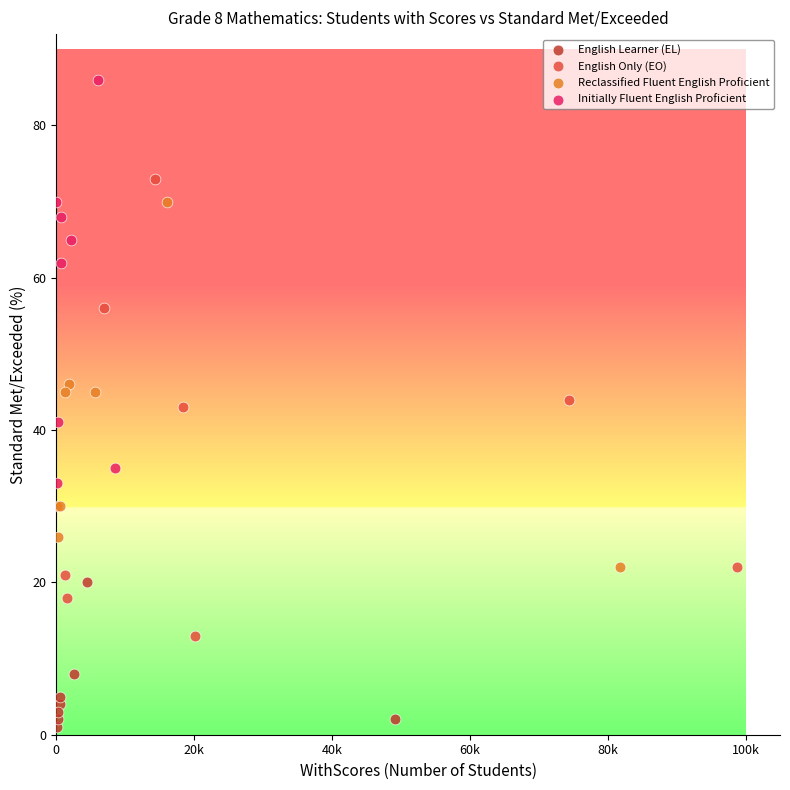

Which series reaches the maximum Y coordinate?

Initially Fluent English Proficient